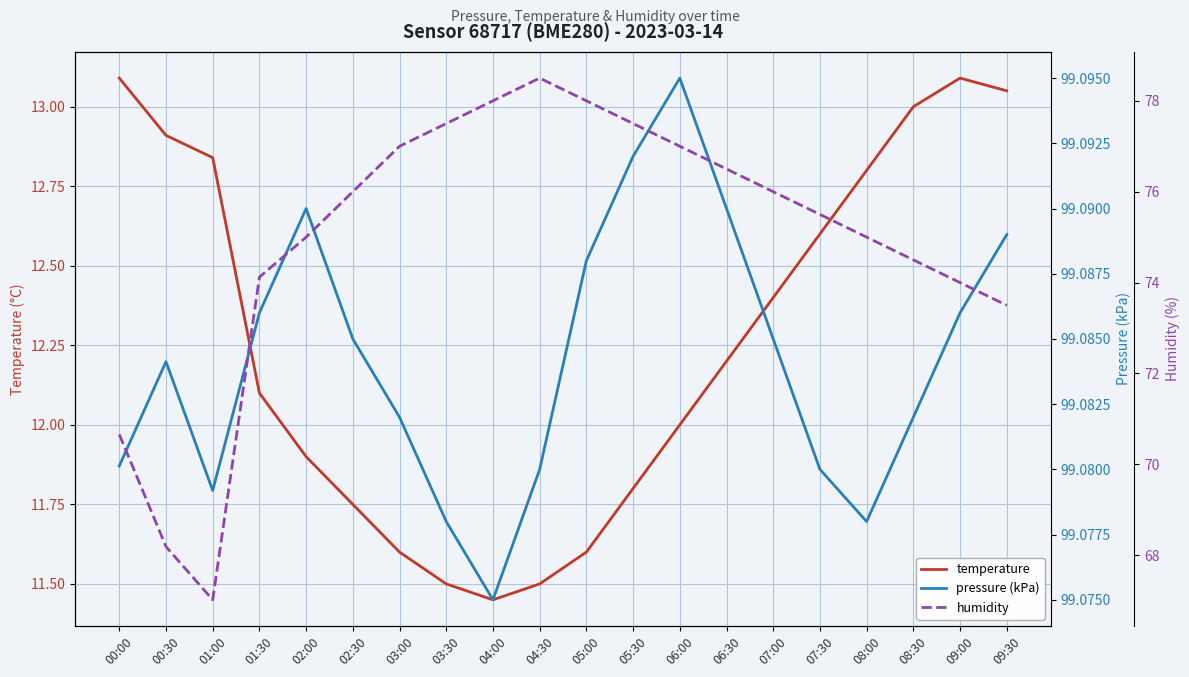

At how many categories does at least one series exceed 75?

20